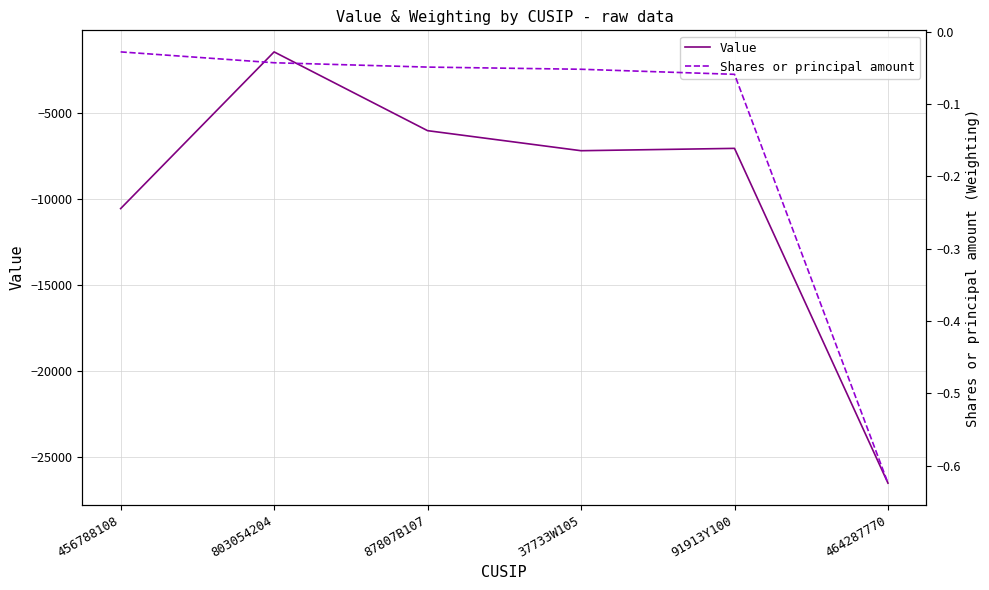

Which has a higher value, 37733W105 or 87807B107?

87807B107